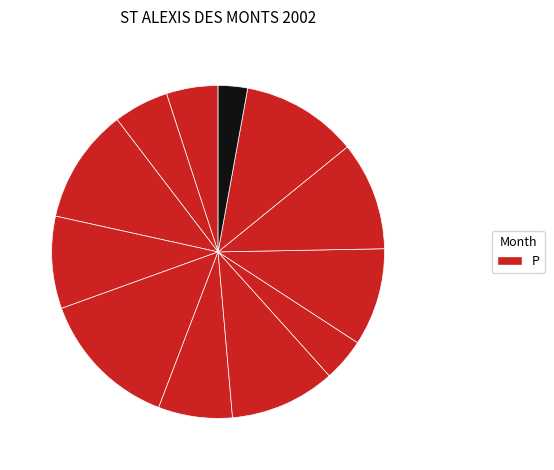

How many segments does this pie chart have?

12